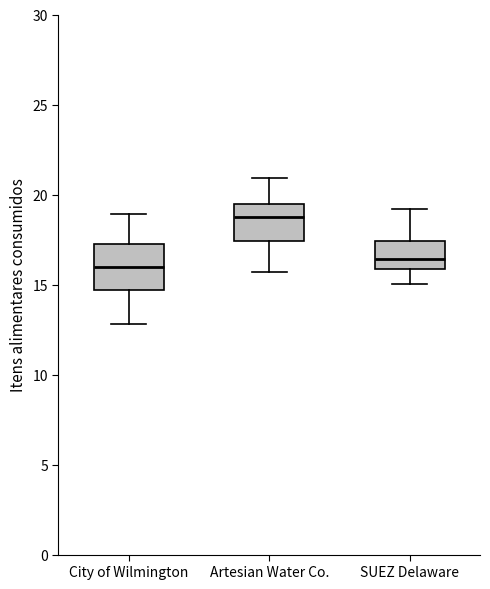

Reading left to right, read every box against the y-axis: the position of its median line, the range the box covers, and the ends of its whiskers. The values are not printed on the chart, so give them approximately, as read against the axis.

City of Wilmington: median 16.0, box 14.5 to 17.0, whiskers 13.0 to 19.0
Artesian Water Co.: median 18.5, box 17.5 to 19.5, whiskers 15.5 to 21.0
SUEZ Delaware: median 16.5, box 16.0 to 17.5, whiskers 15.0 to 19.0